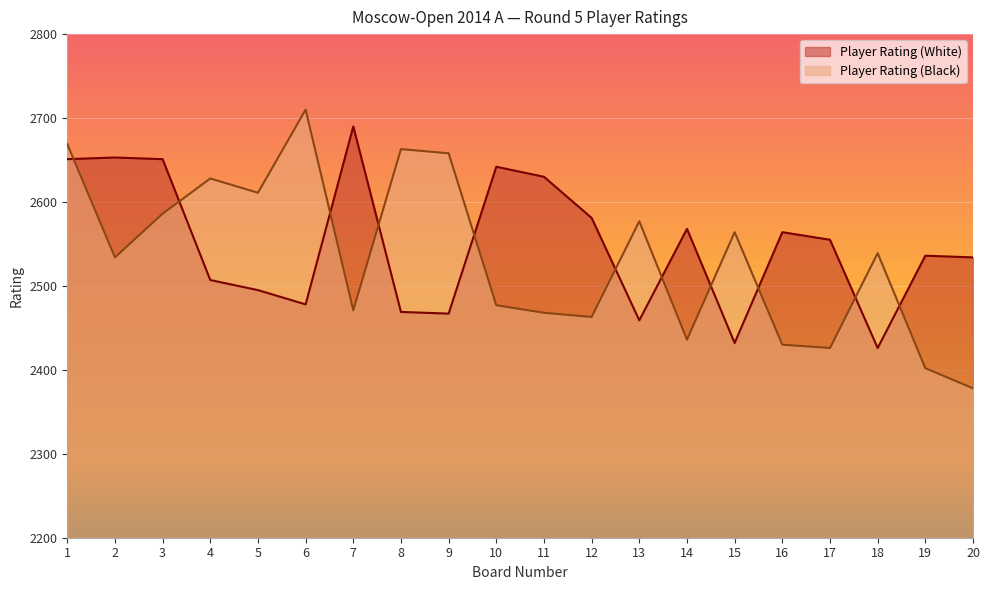

The value of Player Rating (White) at 4 is 2507. True or false?

True